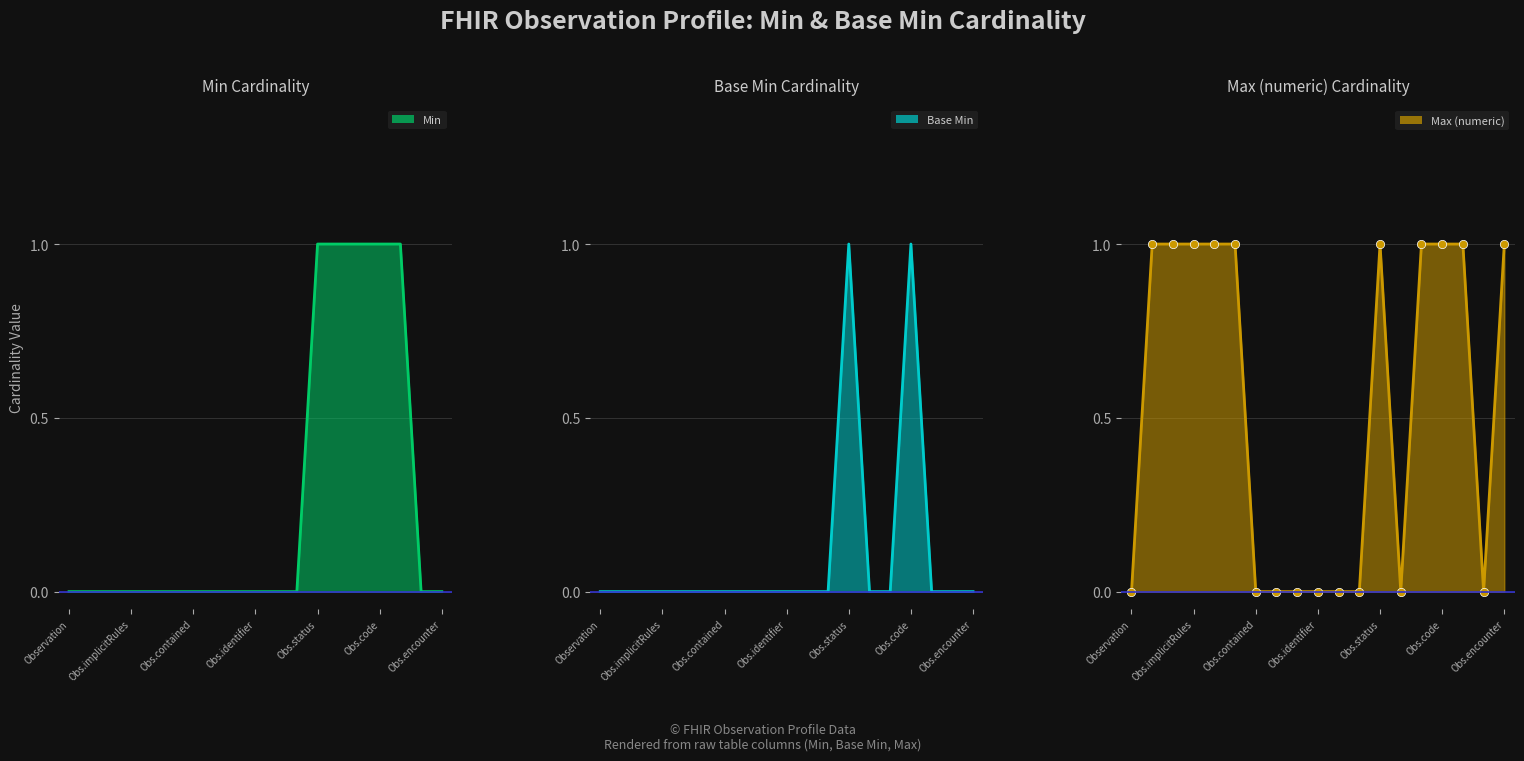

The Min series shows -1 at Obs.encounter. True or false?

False